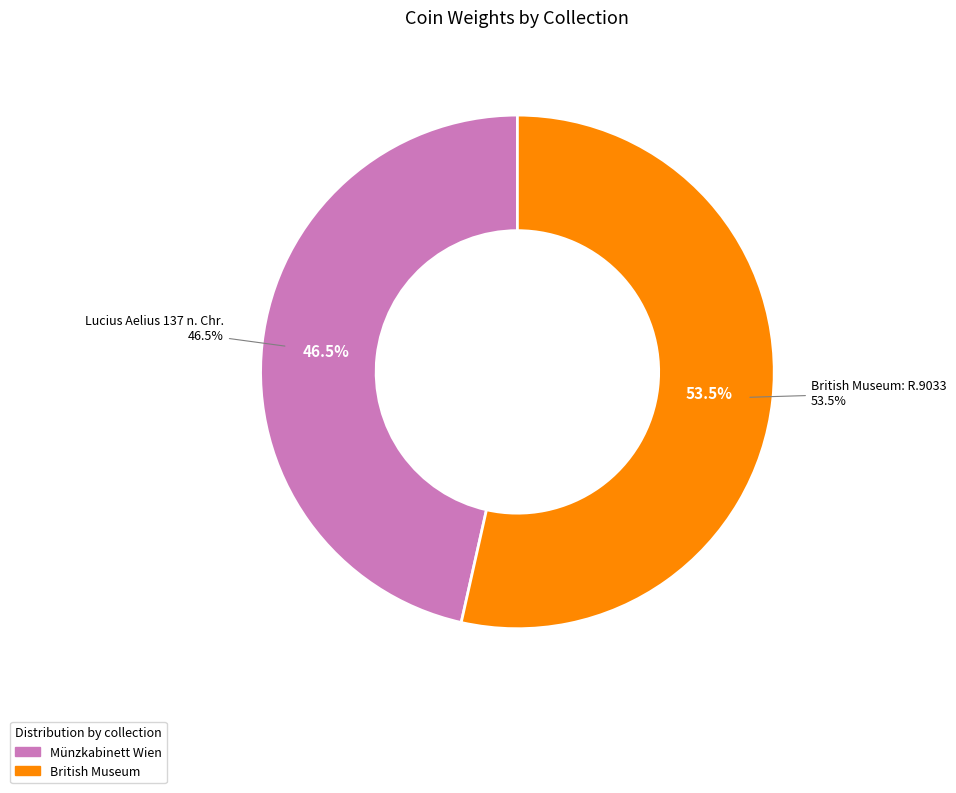

What is the largest slice in the pie chart?

British Museum: R.9033